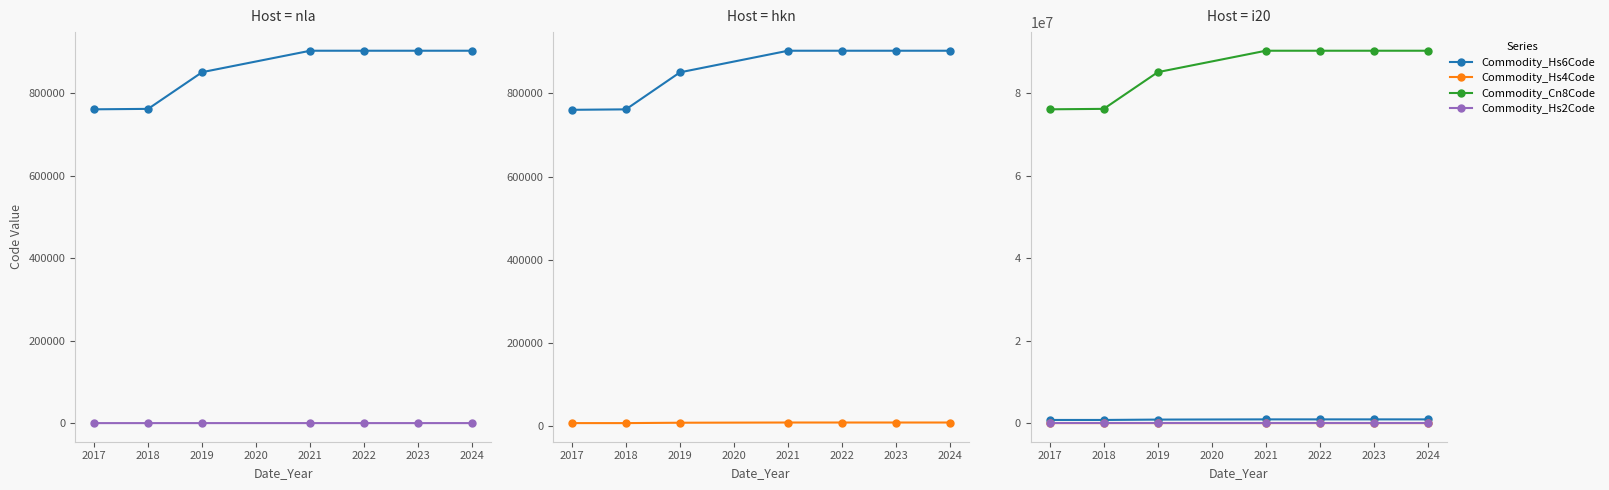

The Commodity_Hs2Code series shows 55 at 2024. True or false?

False